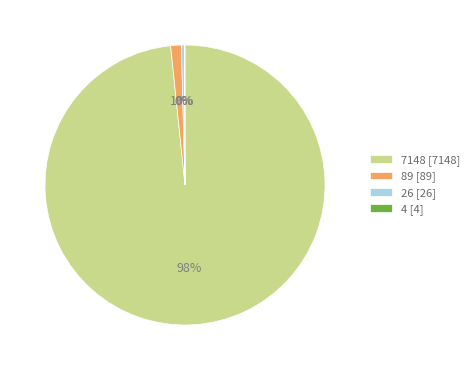

Combined, do 26 [26] and 7148 [7148] account for over 50%?

Yes